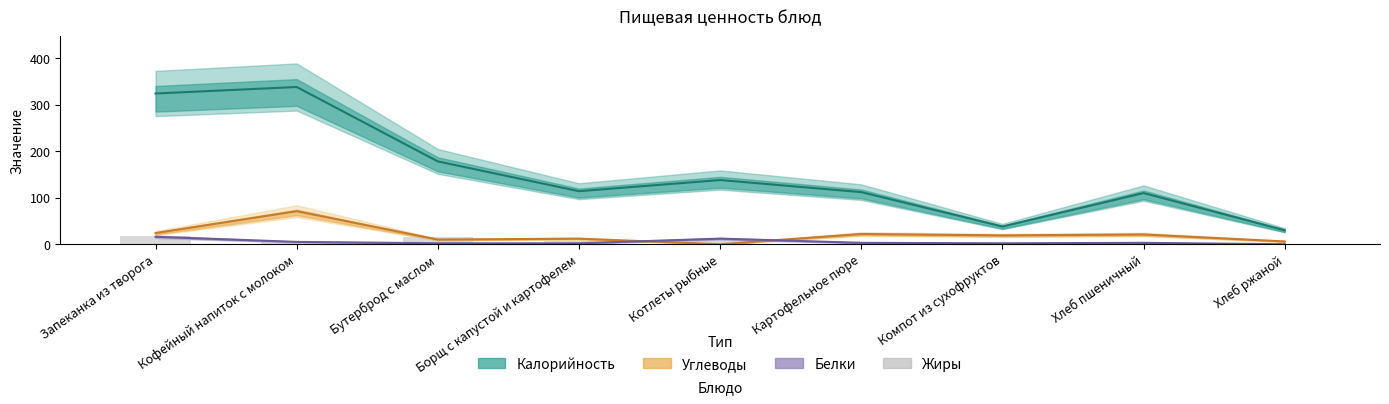

What is the label of the 1st bar from the left?

Запеканка из творога